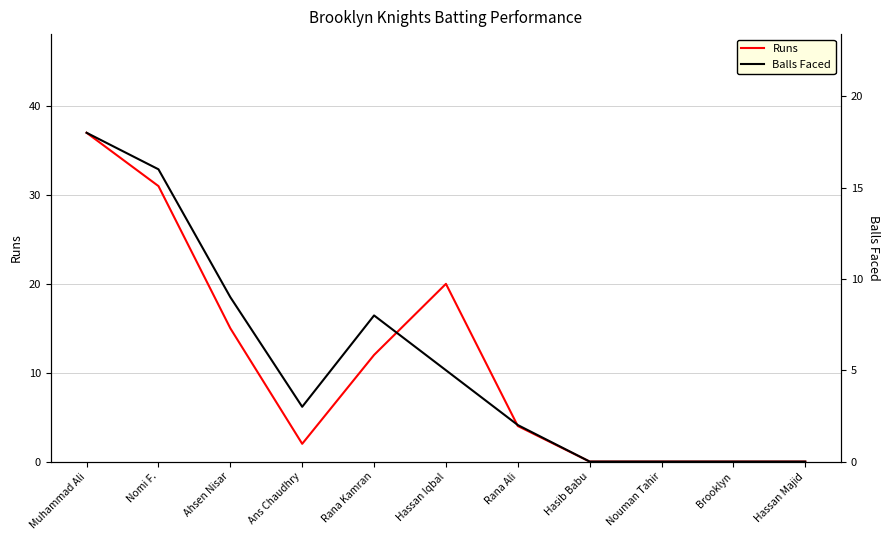

What are all the series names shown in the legend?

Runs, Balls Faced